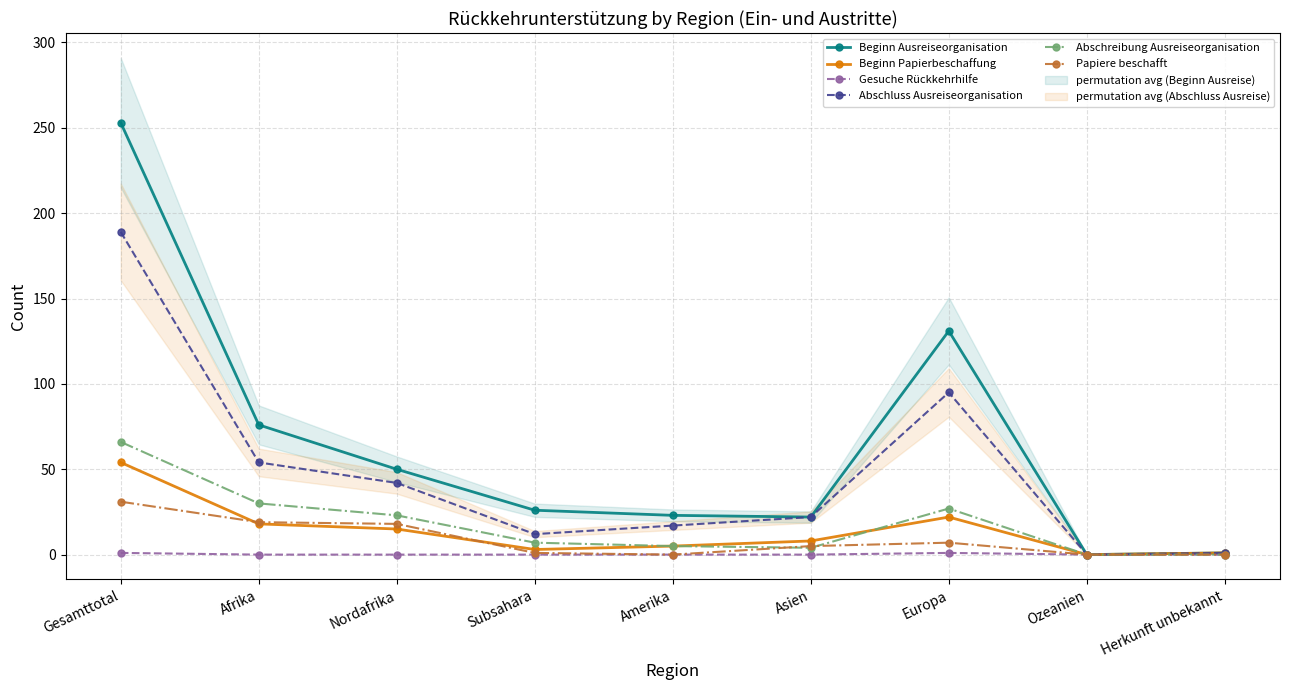

At which category is the sum across all series the highest?

Gesamttotal